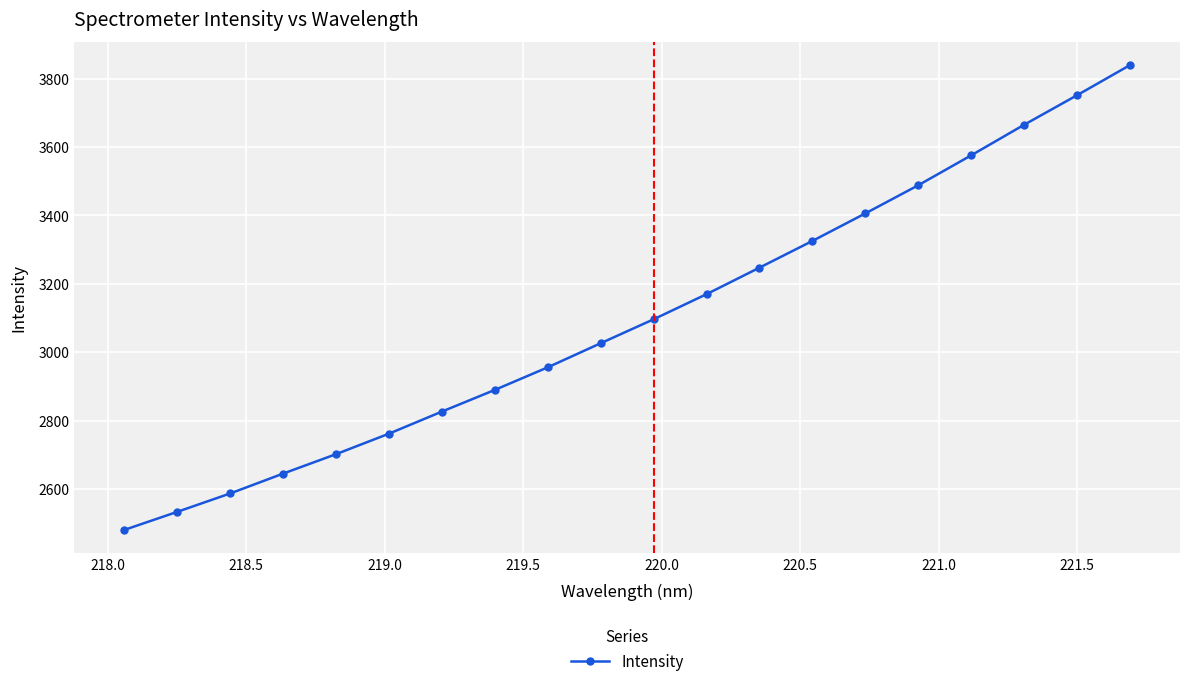

What is the value of the 14th point from the left?

3325.4